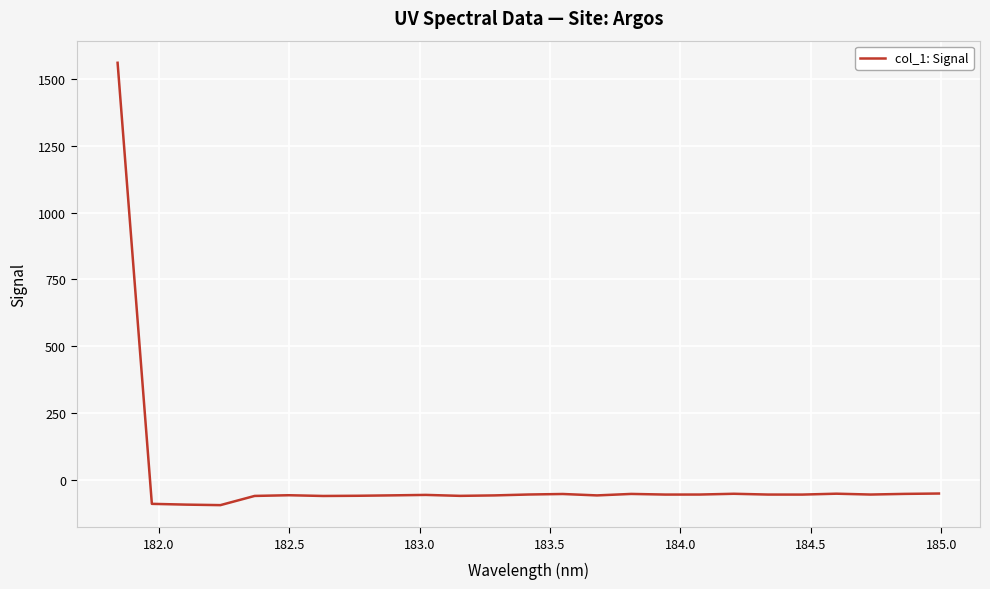

What is the difference between the maximum and minimum values?

1656.1